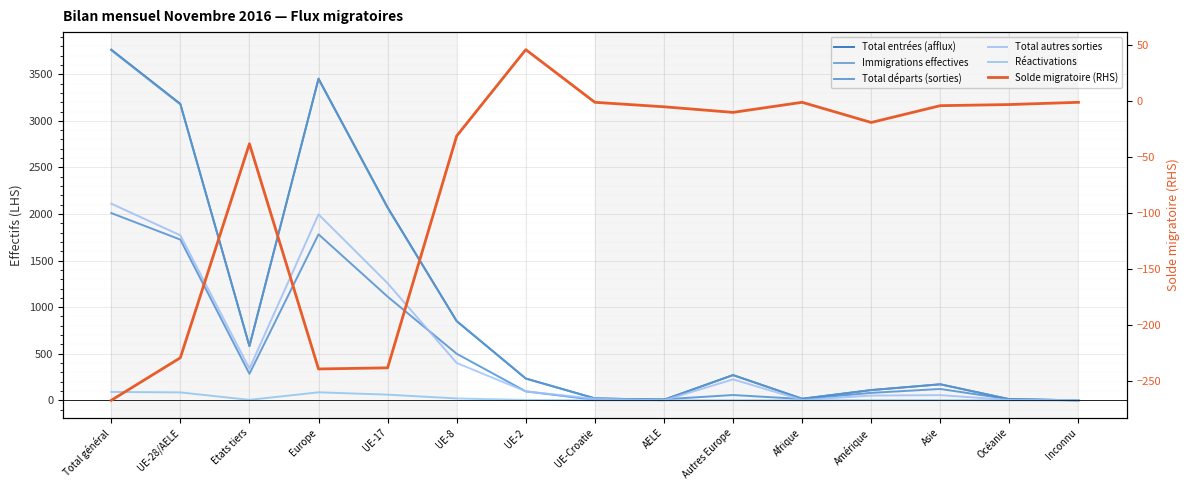

What is the label of the 11th point from the right?

UE-17